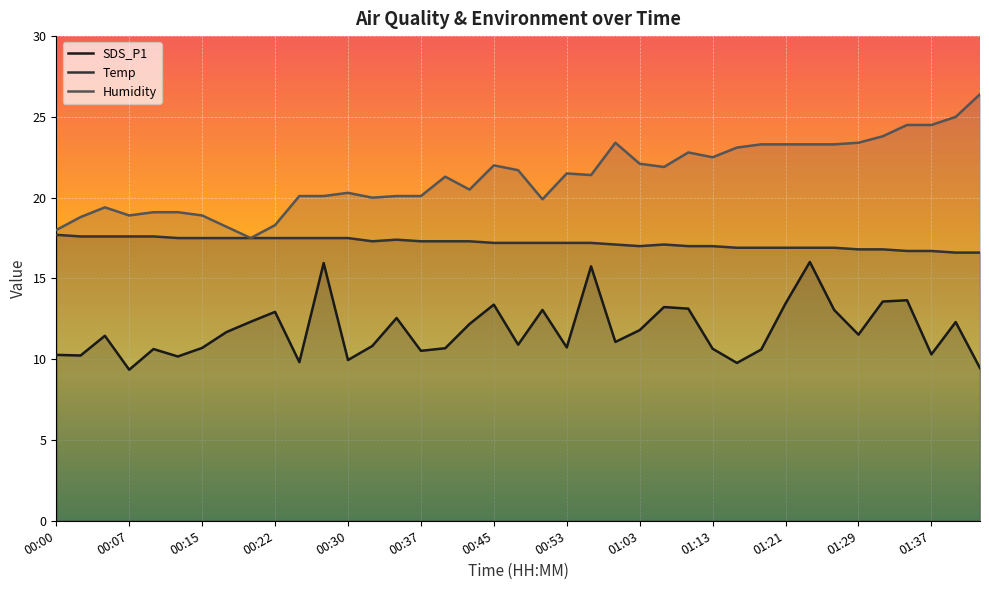

What is the maximum value shown in the chart?

26.4